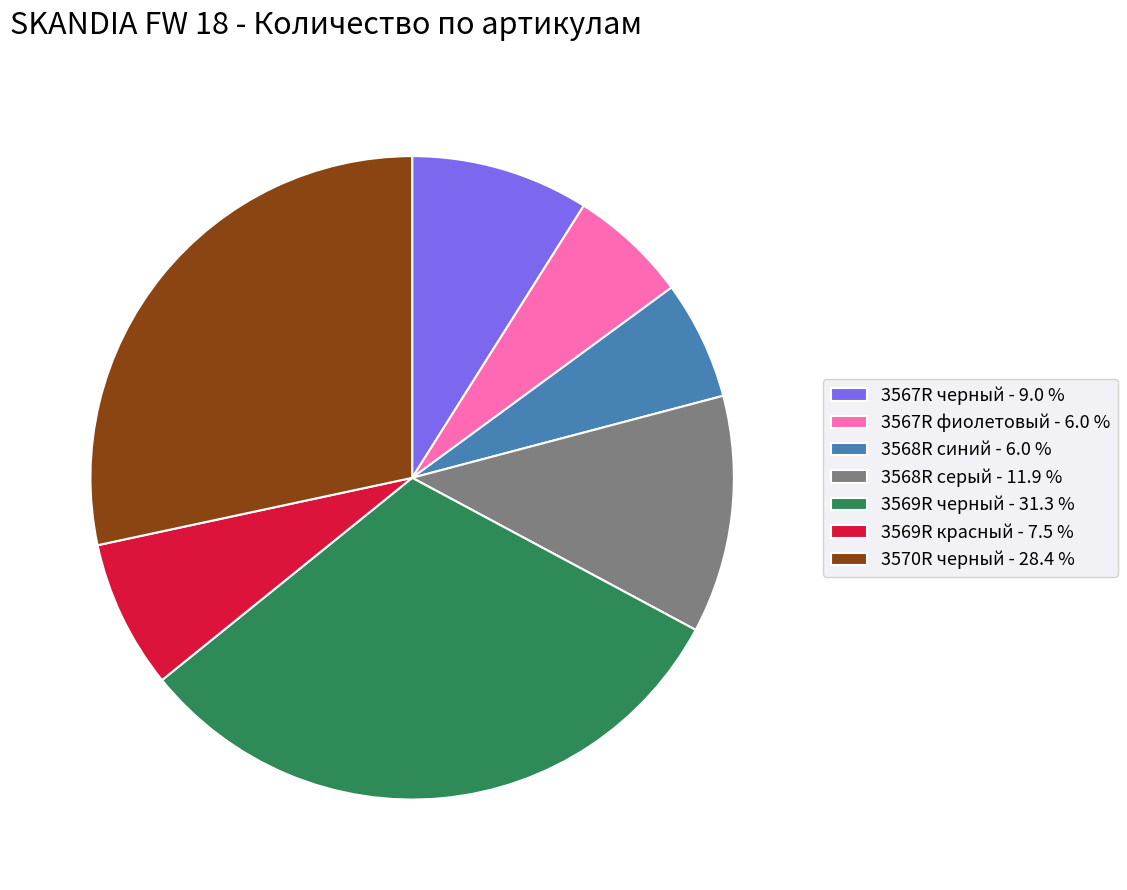

What is the largest slice in the pie chart?

3569R черный - 31.3 %